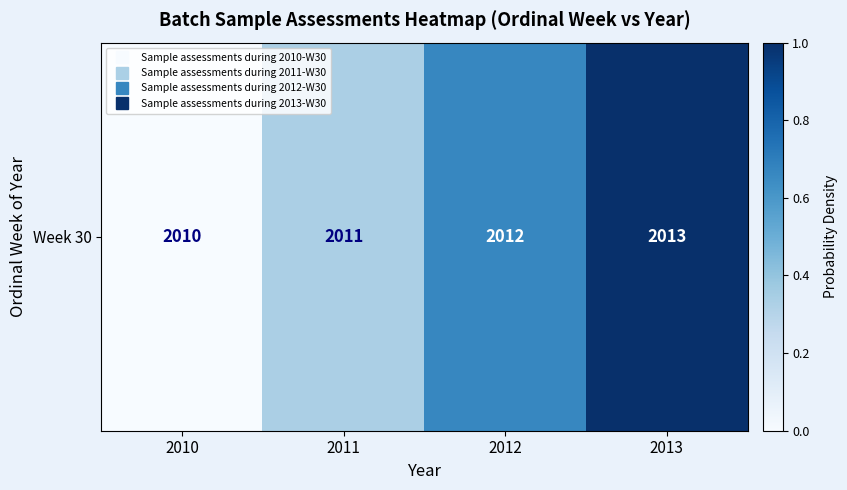

Reading right to left, what are all the values shown in this chart?

2013=1.0	2012=0.7	2011=0.3	2010=0.0